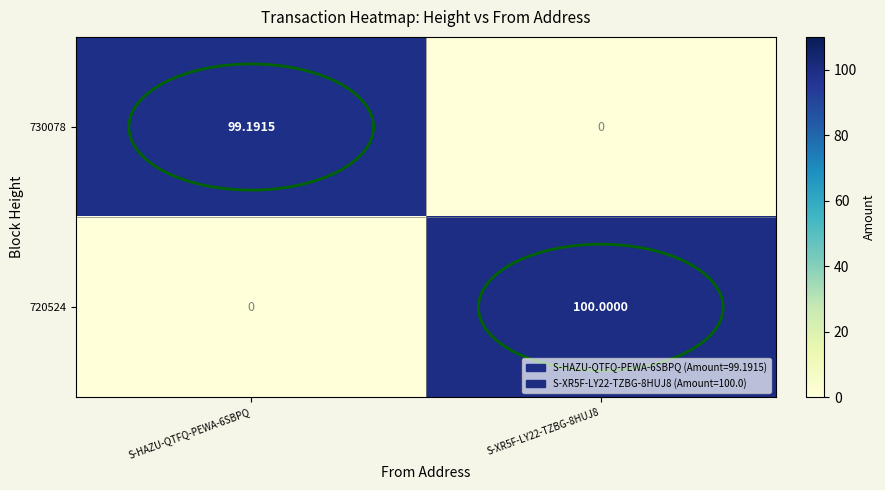

What is the difference between the highest and lowest values at S-XR5F-LY22-TZBG-8HUJ8?

100.0